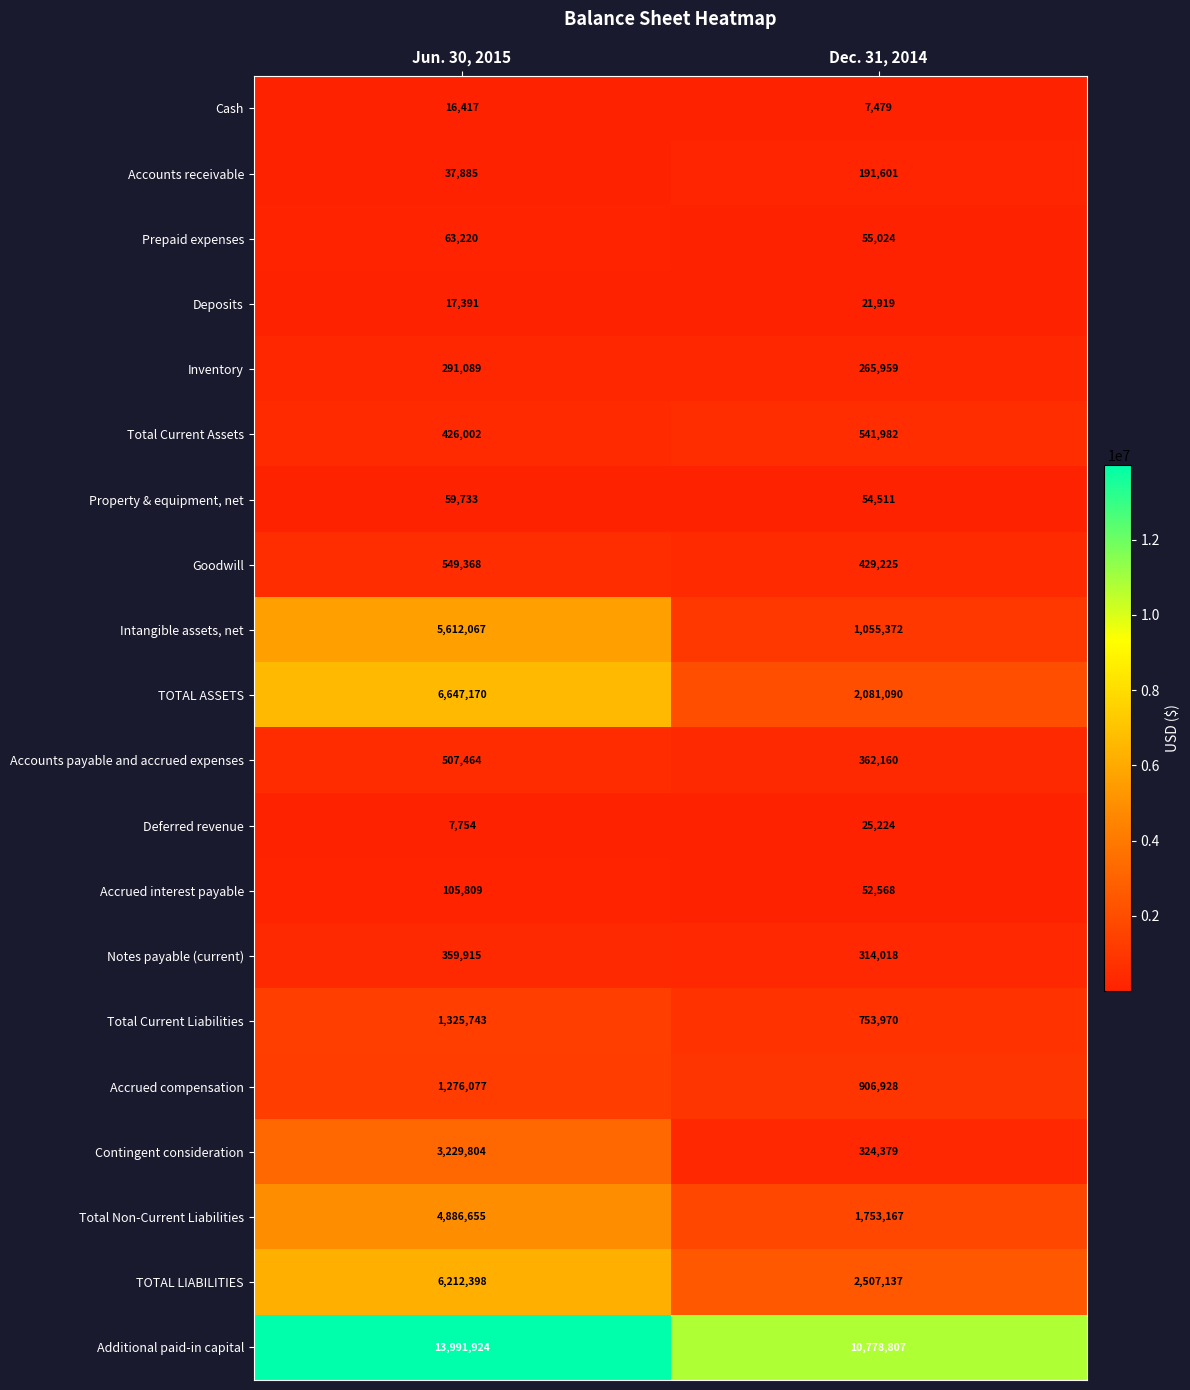

At how many categories does at least one series exceed 12843637?

1